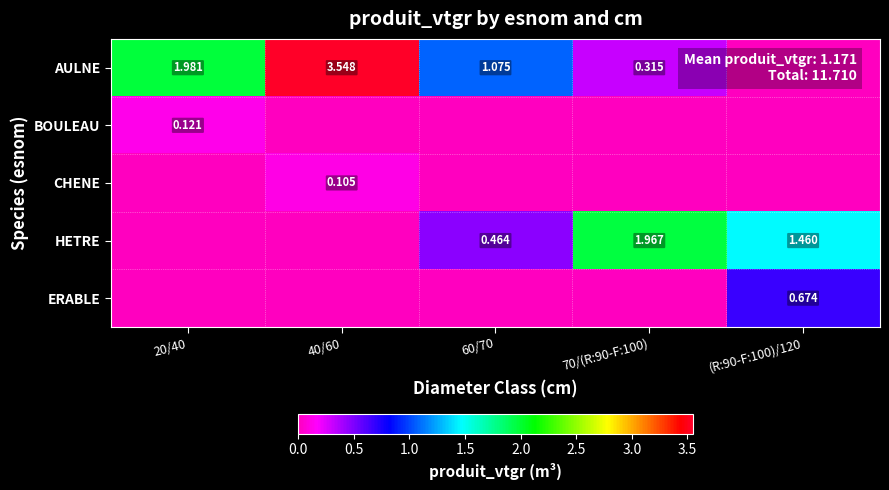

The value of ERABLE at 20/40 is -0.5. True or false?

False